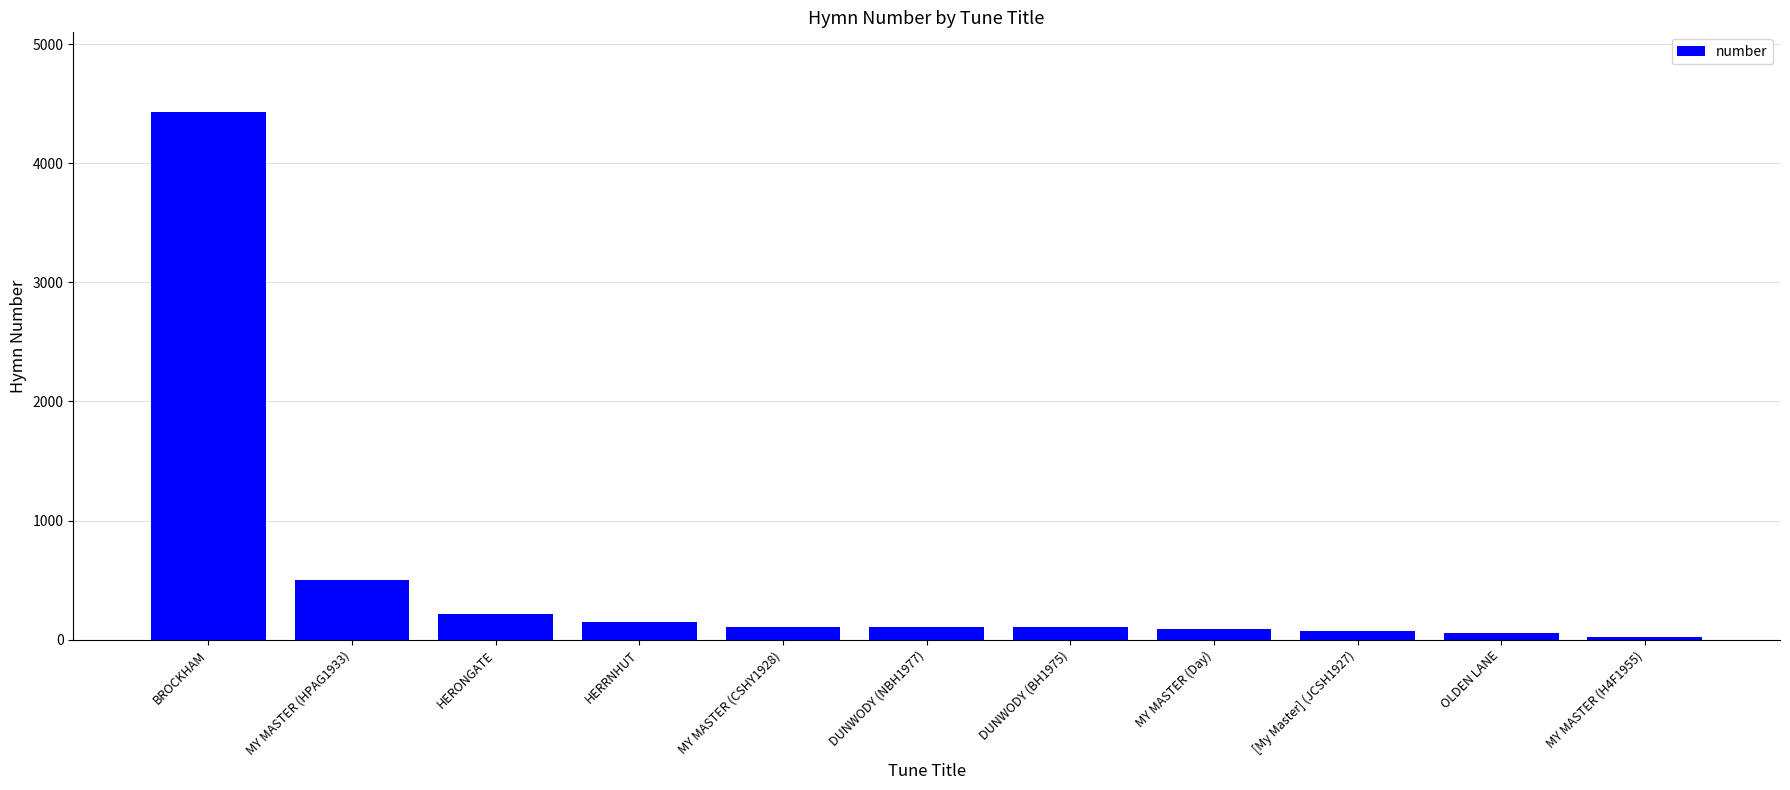

Between MY MASTER (H4F1955) and HERONGATE, which is larger?

HERONGATE